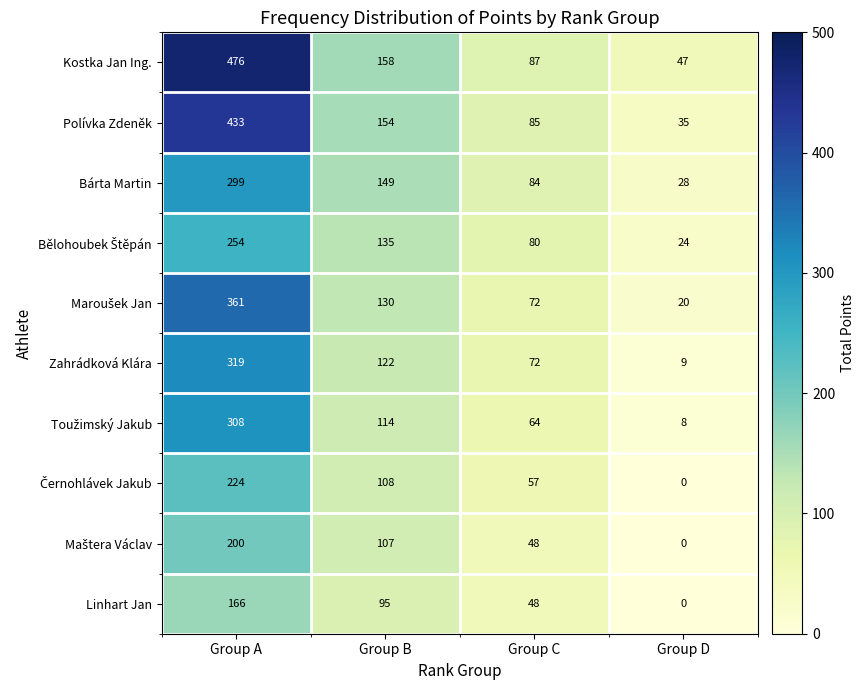

Count the Bárta Martin values in the range 84 to 299.

3